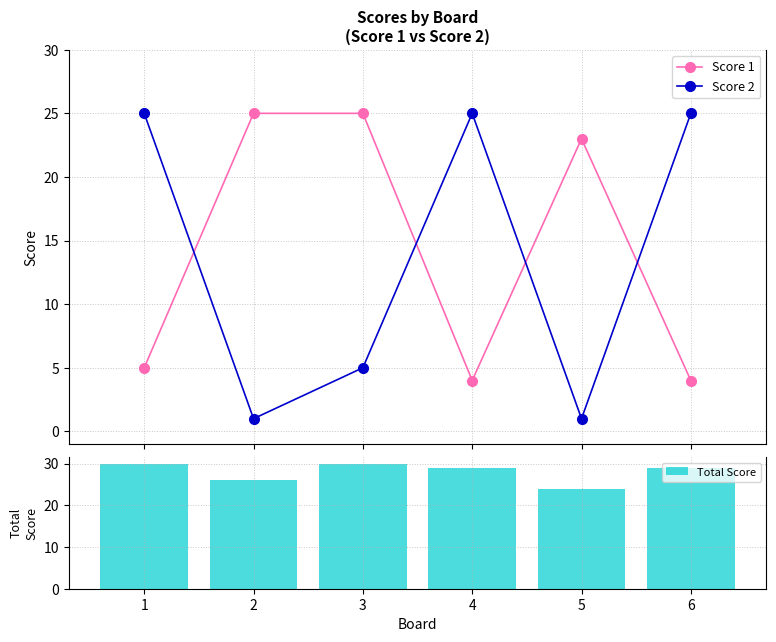

True or false: Score 1 and Score 2 cross at least once.

True